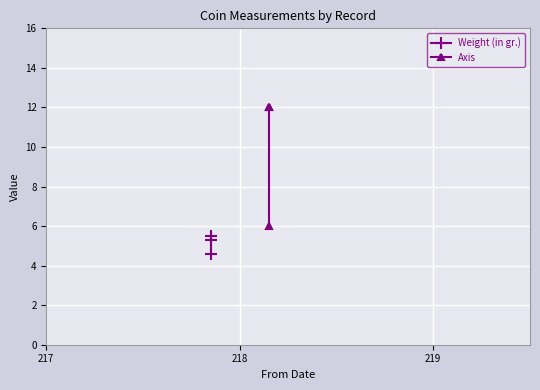

Reading right to left, transcribe all the data shown in this chart.

Weight (in gr.): 4.6	5.3	5.5
Axis: 6.0	12.0	12.0